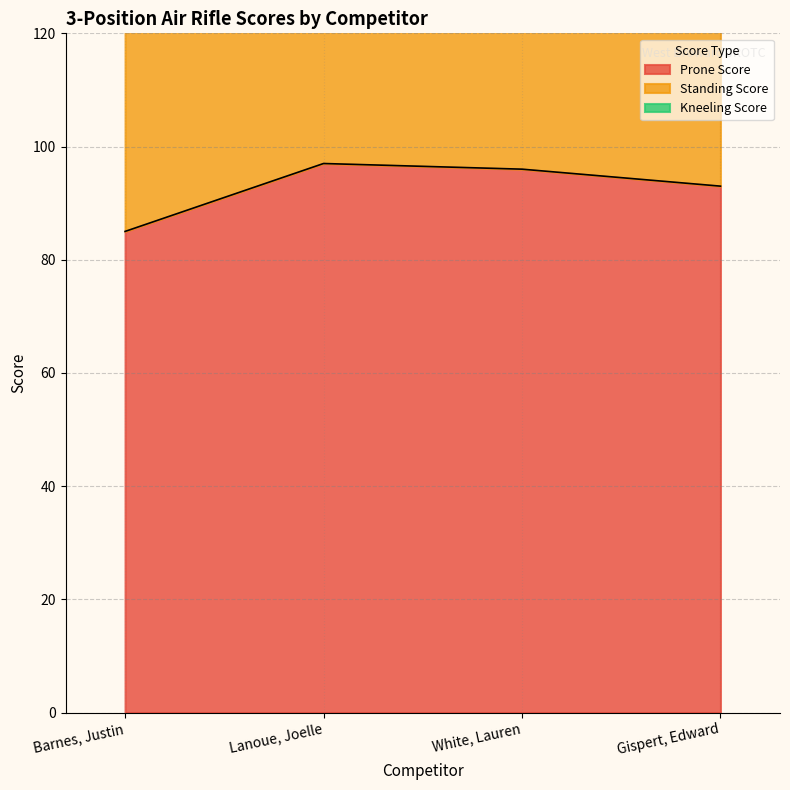

Where does the Kneeling Score series first go above 172?

Gispert, Edward